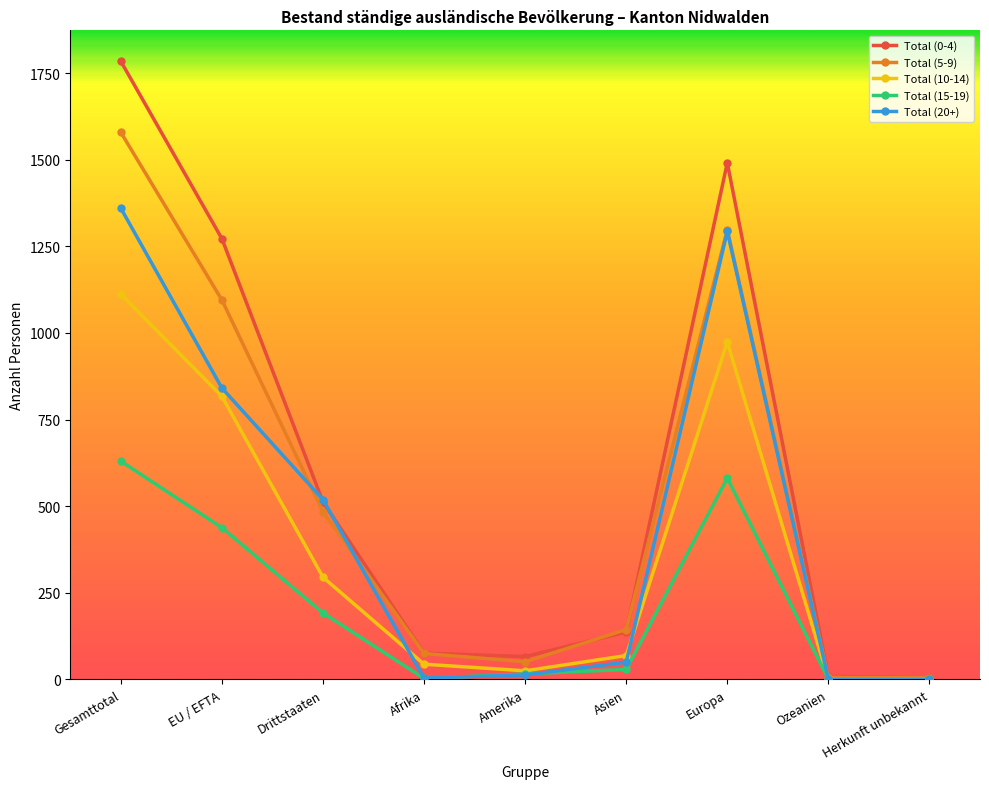

The value of Total (5-9) at Gesamttotal is 980. True or false?

False